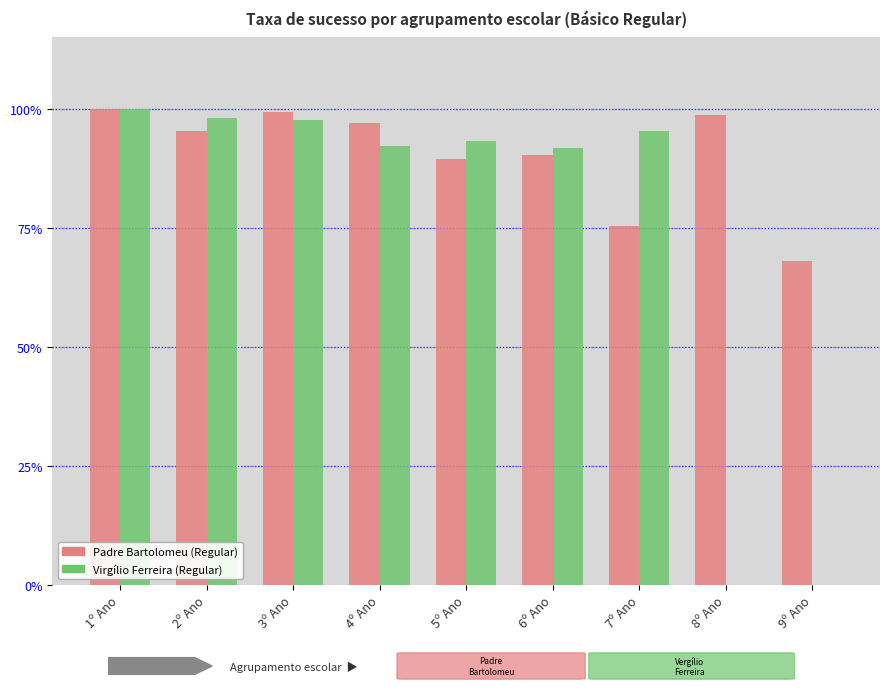

What is the sum of all Virgílio Ferreira (Regular) values?

667.9